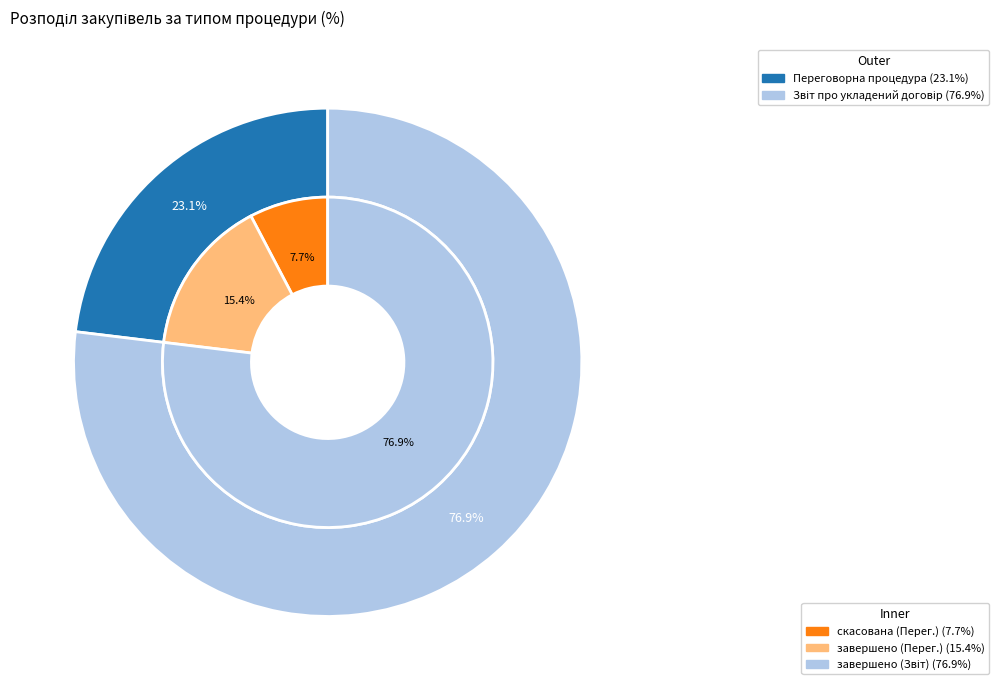

The Звіт про укладений договір slice represents 77% of the pie. True or false?

True